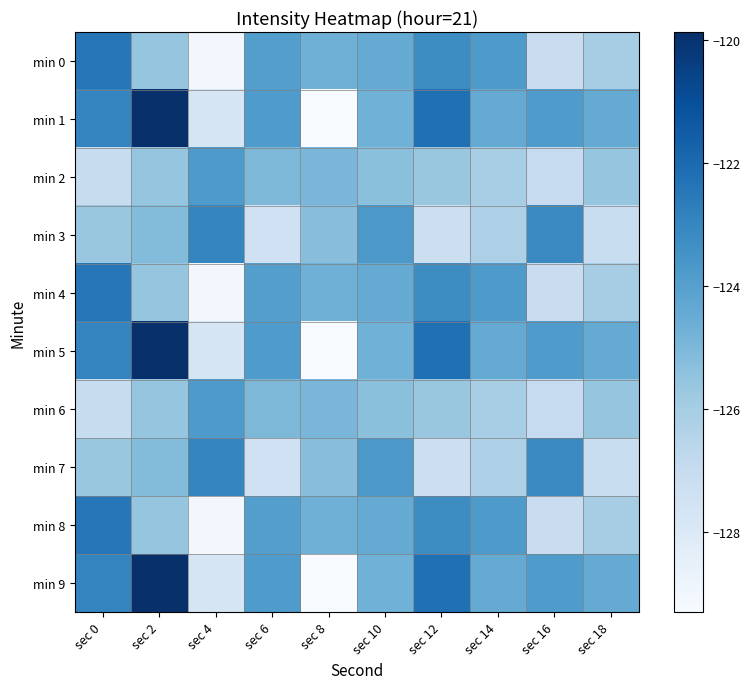

Reading left to right, list all the values displayed in this chart.

min 0: sec 0=-122.5	sec 2=-125.5	sec 4=-129.0	sec 6=-123.9	sec 8=-124.7	sec 10=-124.4	sec 12=-123.3	sec 14=-123.7	sec 16=-127.2	sec 18=-126.0
min 1: sec 0=-122.9	sec 2=-119.9	sec 4=-127.7	sec 6=-123.8	sec 8=-129.3	sec 10=-124.7	sec 12=-122.2	sec 14=-124.4	sec 16=-123.8	sec 18=-124.4
min 2: sec 0=-127.0	sec 2=-125.6	sec 4=-123.8	sec 6=-125.0	sec 8=-124.9	sec 10=-125.3	sec 12=-125.7	sec 14=-126.0	sec 16=-127.0	sec 18=-125.6
min 3: sec 0=-125.7	sec 2=-125.2	sec 4=-123.0	sec 6=-127.4	sec 8=-125.3	sec 10=-123.7	sec 12=-127.3	sec 14=-126.2	sec 16=-123.1	sec 18=-127.1
min 4: sec 0=-122.5	sec 2=-125.5	sec 4=-129.0	sec 6=-123.9	sec 8=-124.7	sec 10=-124.4	sec 12=-123.3	sec 14=-123.7	sec 16=-127.2	sec 18=-126.0
min 5: sec 0=-122.9	sec 2=-119.9	sec 4=-127.7	sec 6=-123.8	sec 8=-129.3	sec 10=-124.7	sec 12=-122.2	sec 14=-124.4	sec 16=-123.8	sec 18=-124.4
min 6: sec 0=-127.0	sec 2=-125.6	sec 4=-123.8	sec 6=-125.0	sec 8=-124.9	sec 10=-125.3	sec 12=-125.7	sec 14=-126.0	sec 16=-127.0	sec 18=-125.6
min 7: sec 0=-125.7	sec 2=-125.2	sec 4=-123.0	sec 6=-127.4	sec 8=-125.3	sec 10=-123.7	sec 12=-127.3	sec 14=-126.2	sec 16=-123.1	sec 18=-127.1
min 8: sec 0=-122.5	sec 2=-125.5	sec 4=-129.0	sec 6=-123.9	sec 8=-124.7	sec 10=-124.4	sec 12=-123.3	sec 14=-123.7	sec 16=-127.2	sec 18=-126.0
min 9: sec 0=-122.9	sec 2=-119.9	sec 4=-127.7	sec 6=-123.8	sec 8=-129.3	sec 10=-124.7	sec 12=-122.2	sec 14=-124.4	sec 16=-123.8	sec 18=-124.4